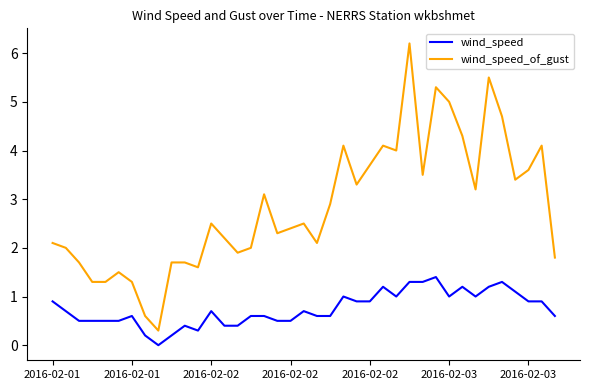

How many distinct data groups are displayed?

2